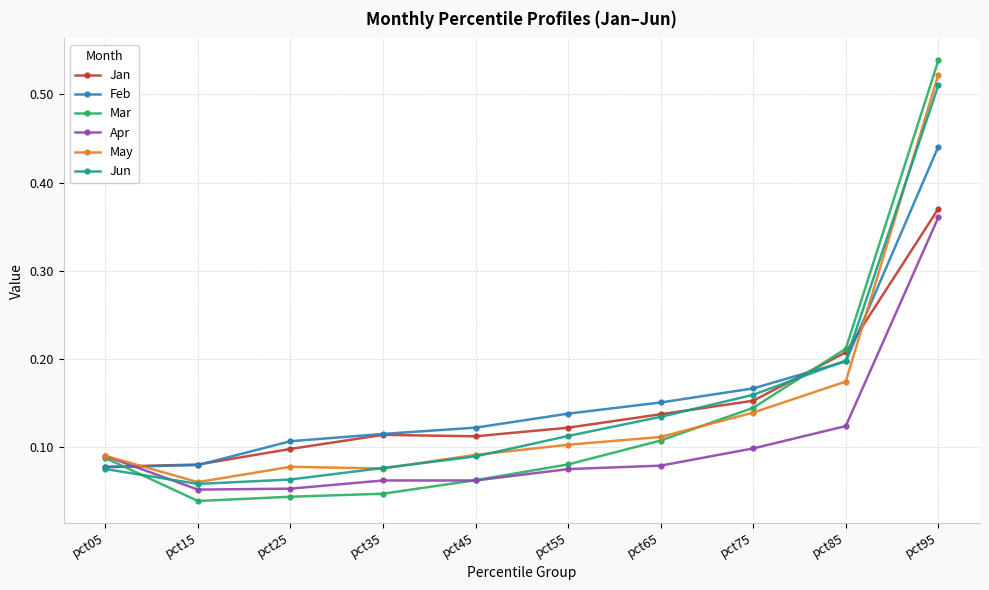

How many lines are shown in the chart?

6